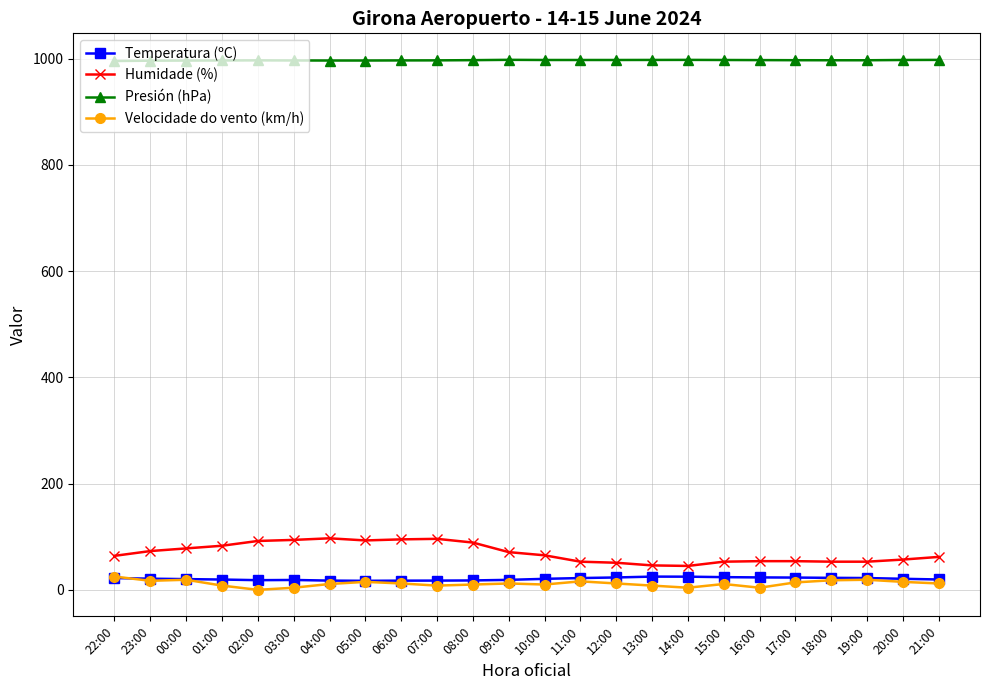

True or false: Velocidade do vento (km/h) has more than 1 points higher than both neighbors.

True